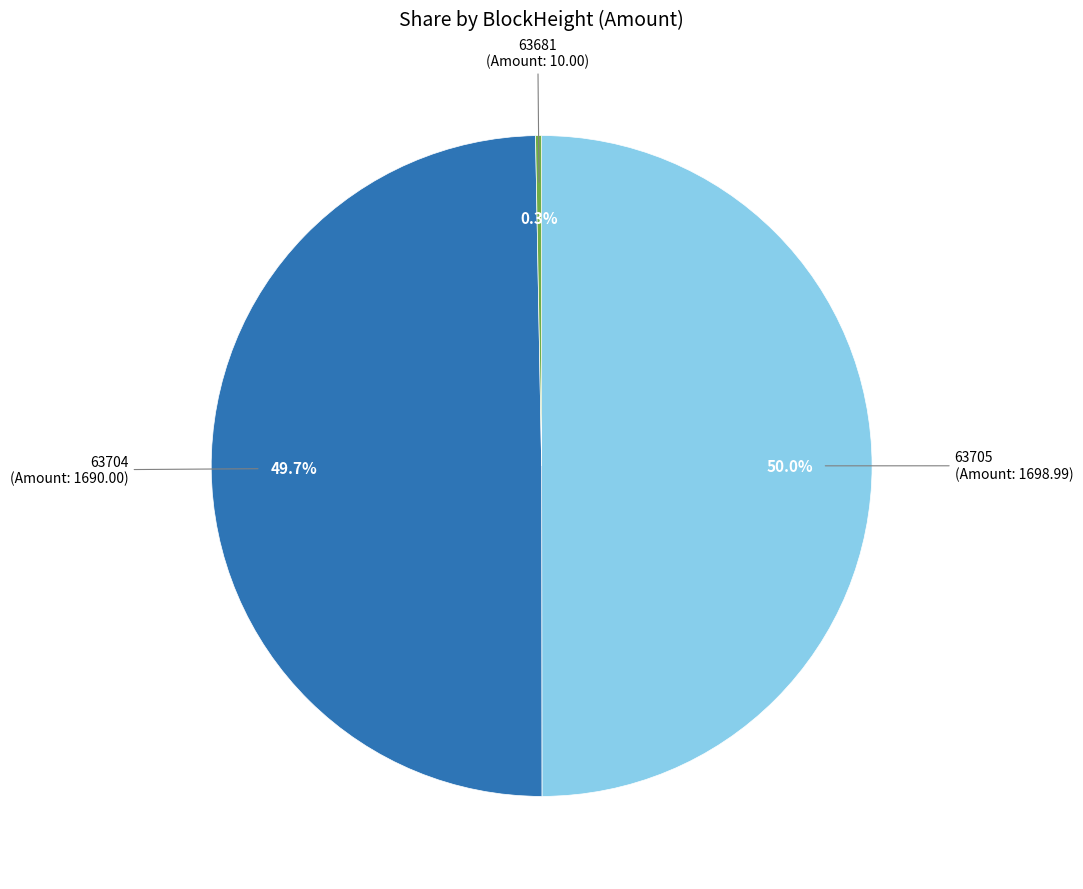

Which has a higher value, 63705 or 63681?

63705